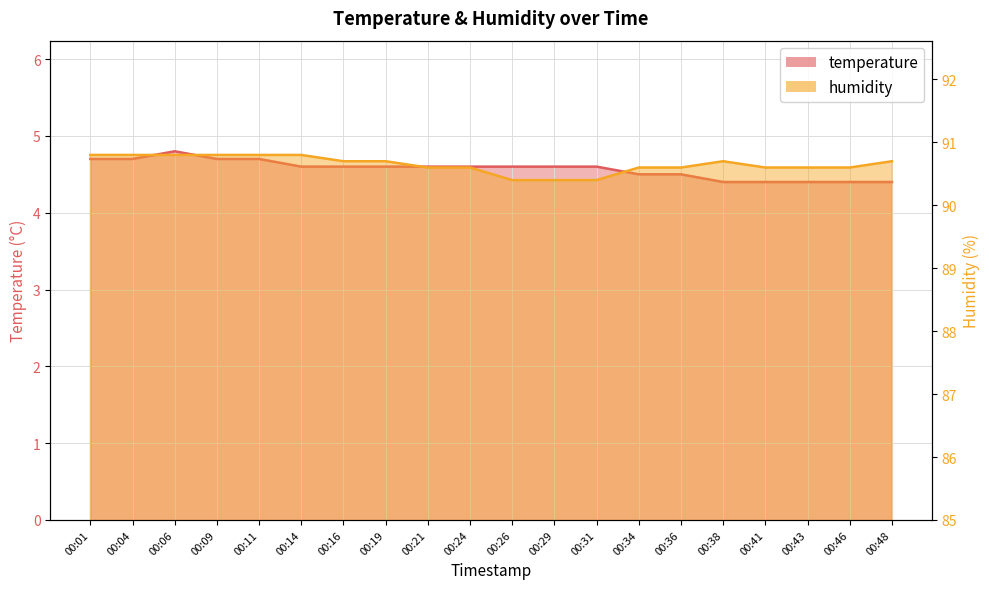

True or false: humidity and temperature intersect in this chart.

False